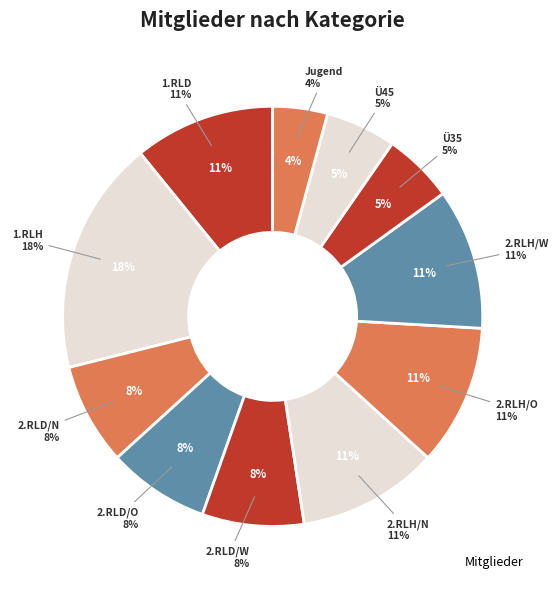

Does 2.RLD/O represent more than half of the total?

No